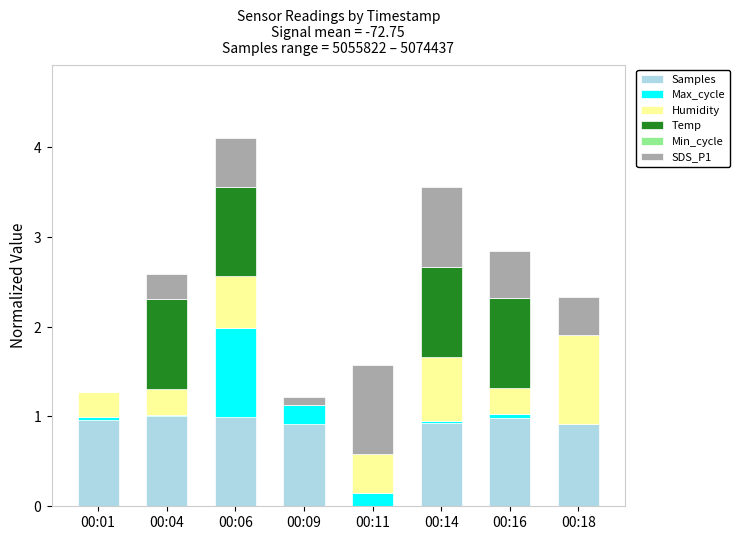

Are the bars grouped side by side (vs. stacked)?

No